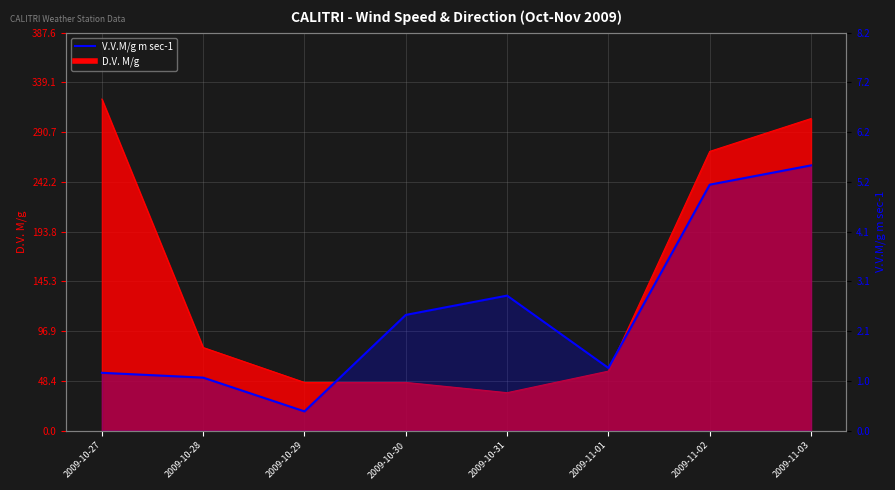

What is the difference between the values at 2009-10-27 and 2009-10-30?

1.2